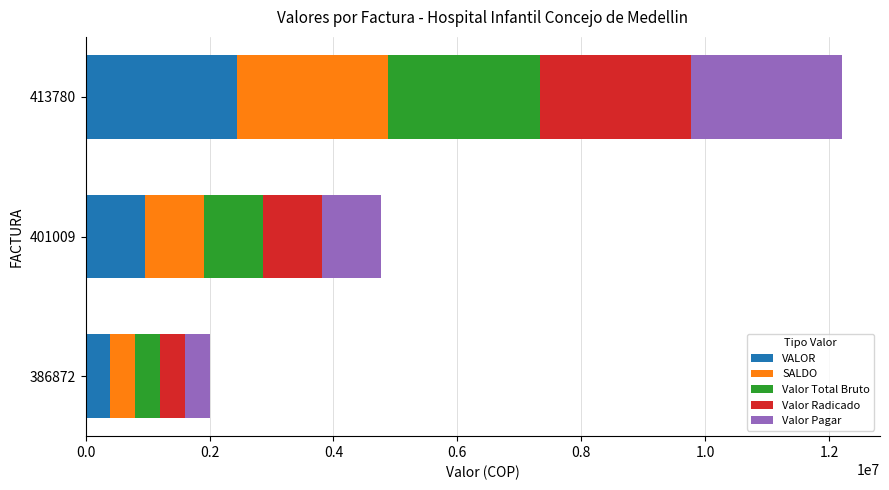

Which category has the lowest value in the VALOR series?

386872